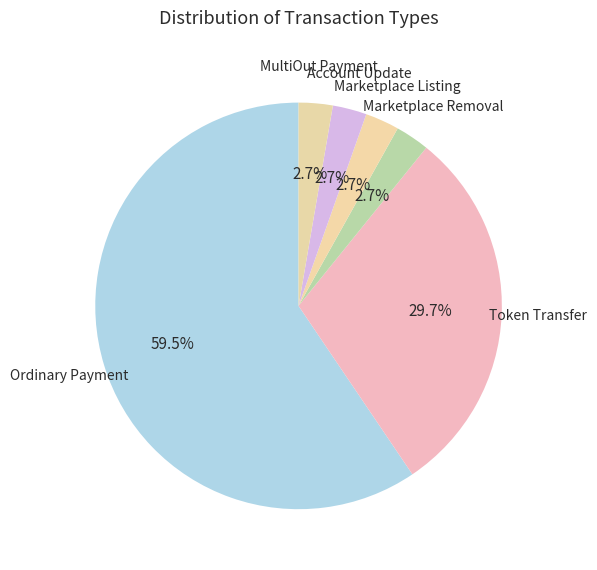

What percentage is the Marketplace Removal slice, to the nearest percent?

3%